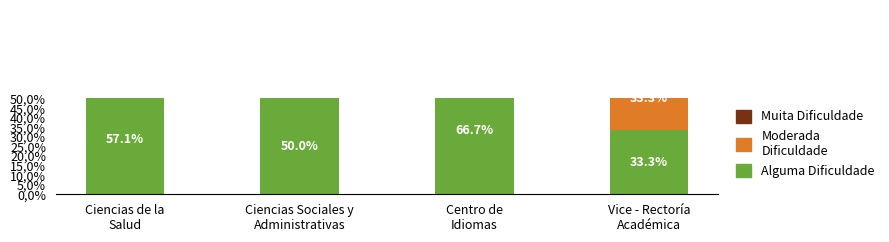

At which label does Alguma Dificuldade first exceed 57?

Ciencias de la
Salud